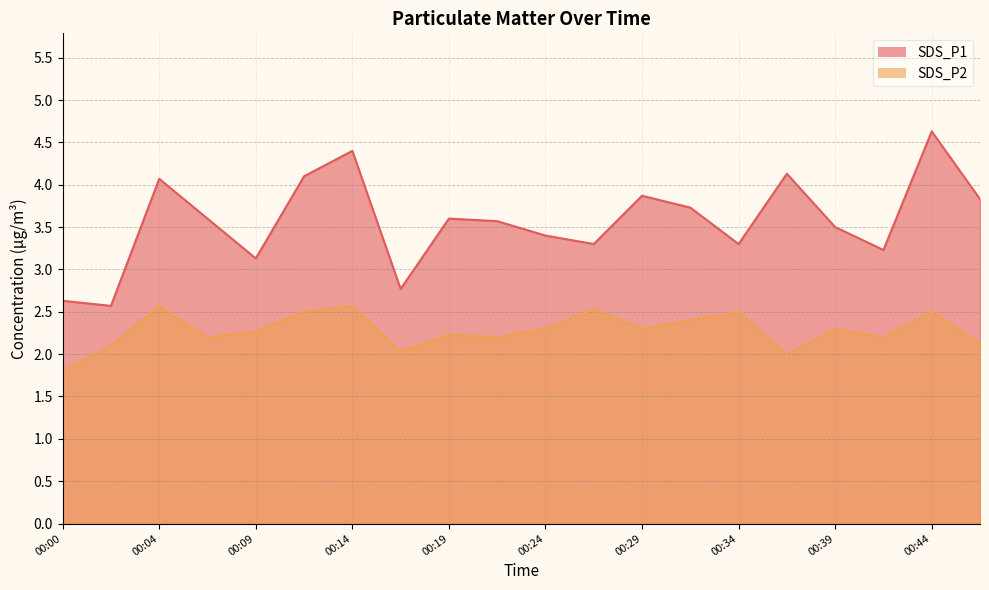

Is it true that SDS_P1 equals 4.1 at 00:04?

True